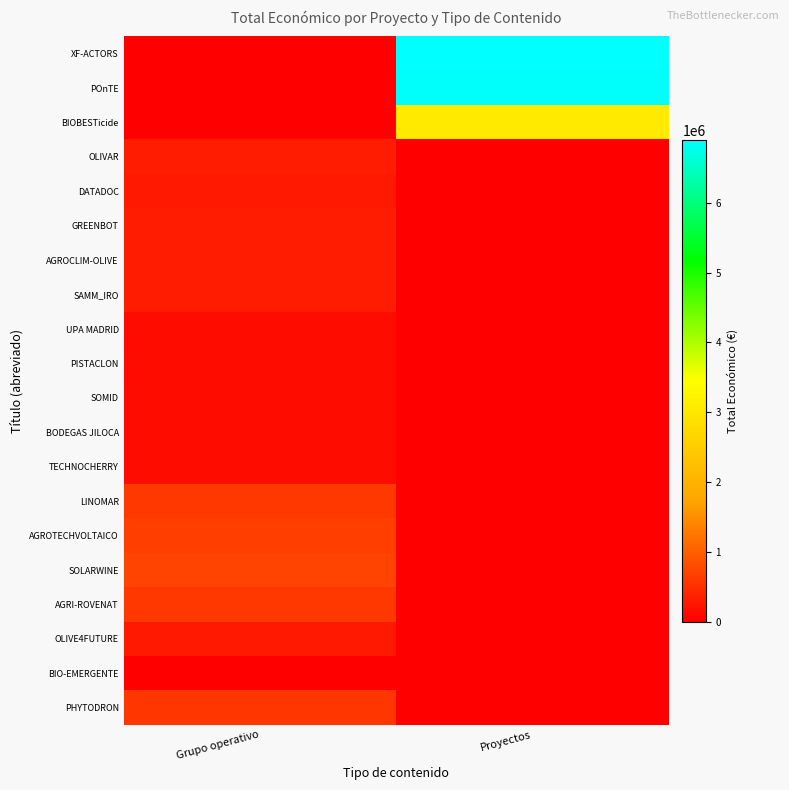

At which category does the chart reach its peak across all series?

Proyectos